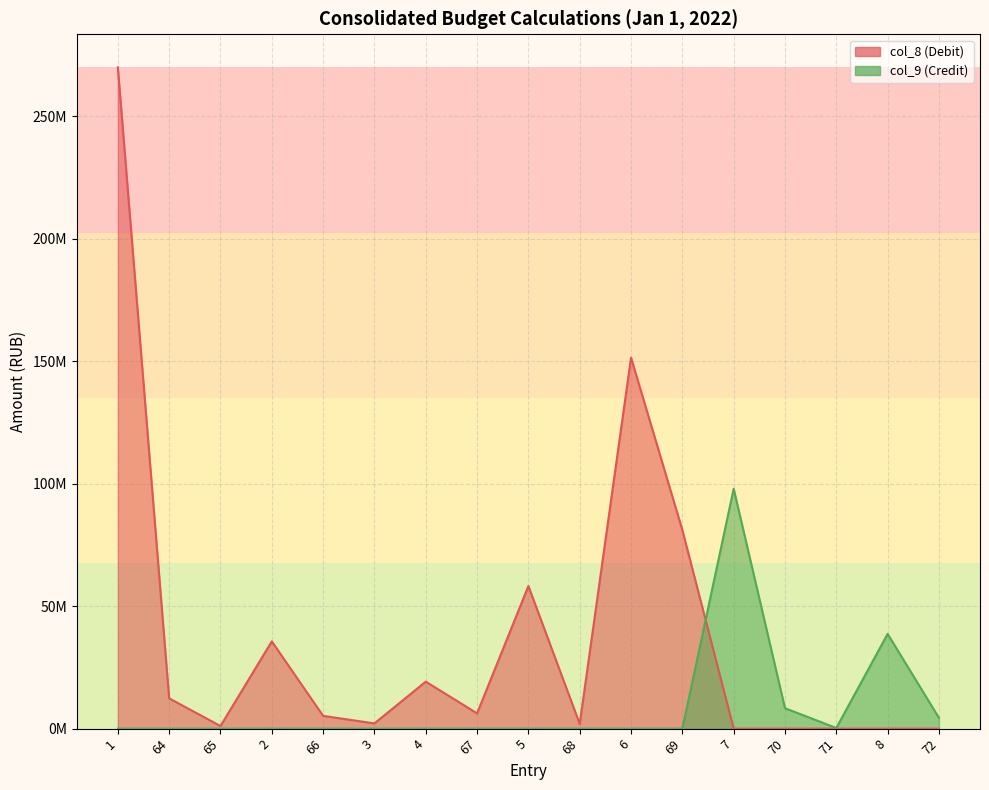

Between 64 and 68, which series saw the biggest shift?

col_8 (Debit)